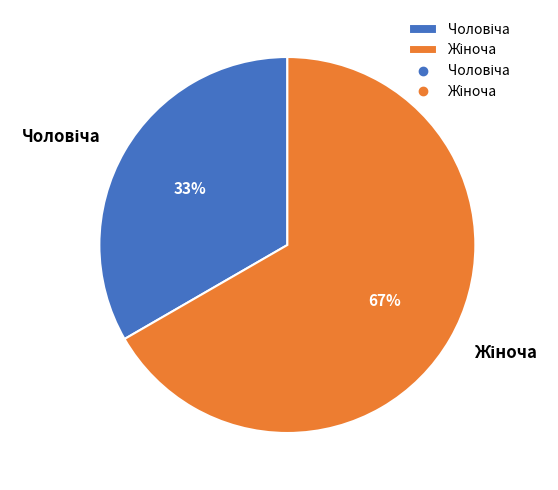

To the nearest percent, what is the average slice percentage?

50%